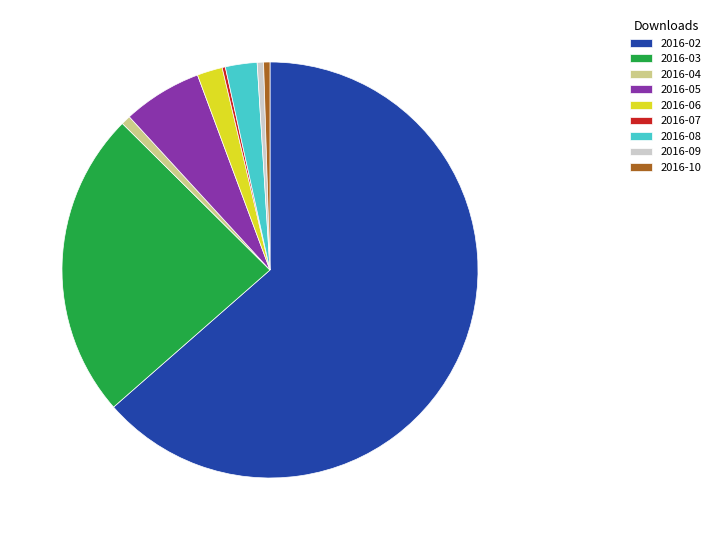

True or false: 2016-05 accounts for 6% of the total.

True